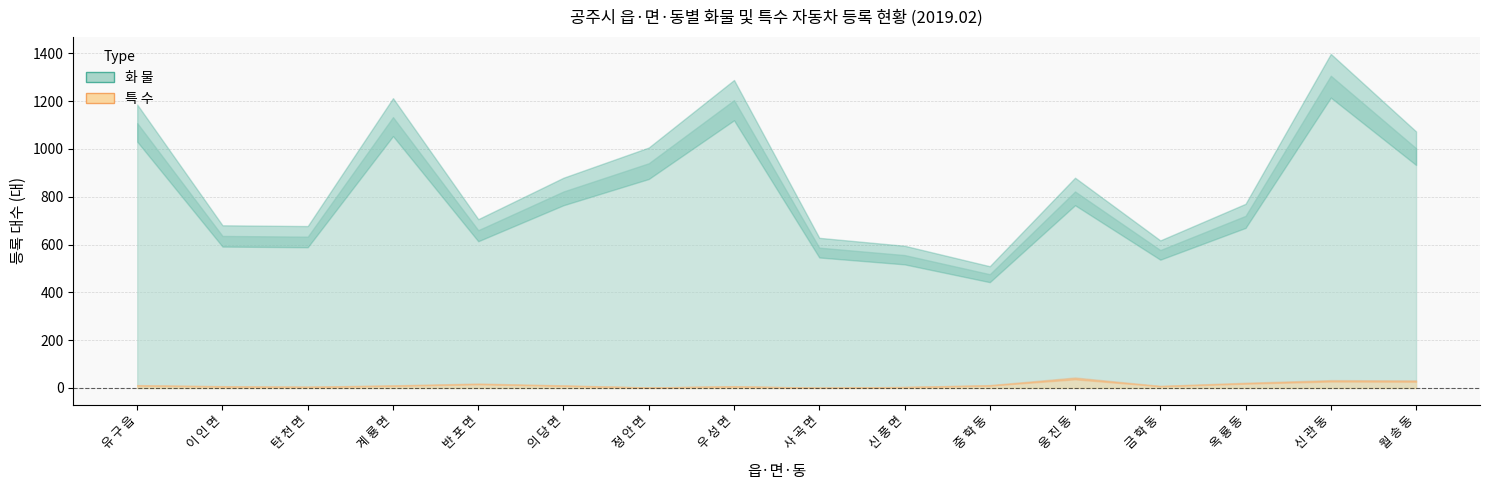

What is the sum of all 화 물 values?

13183